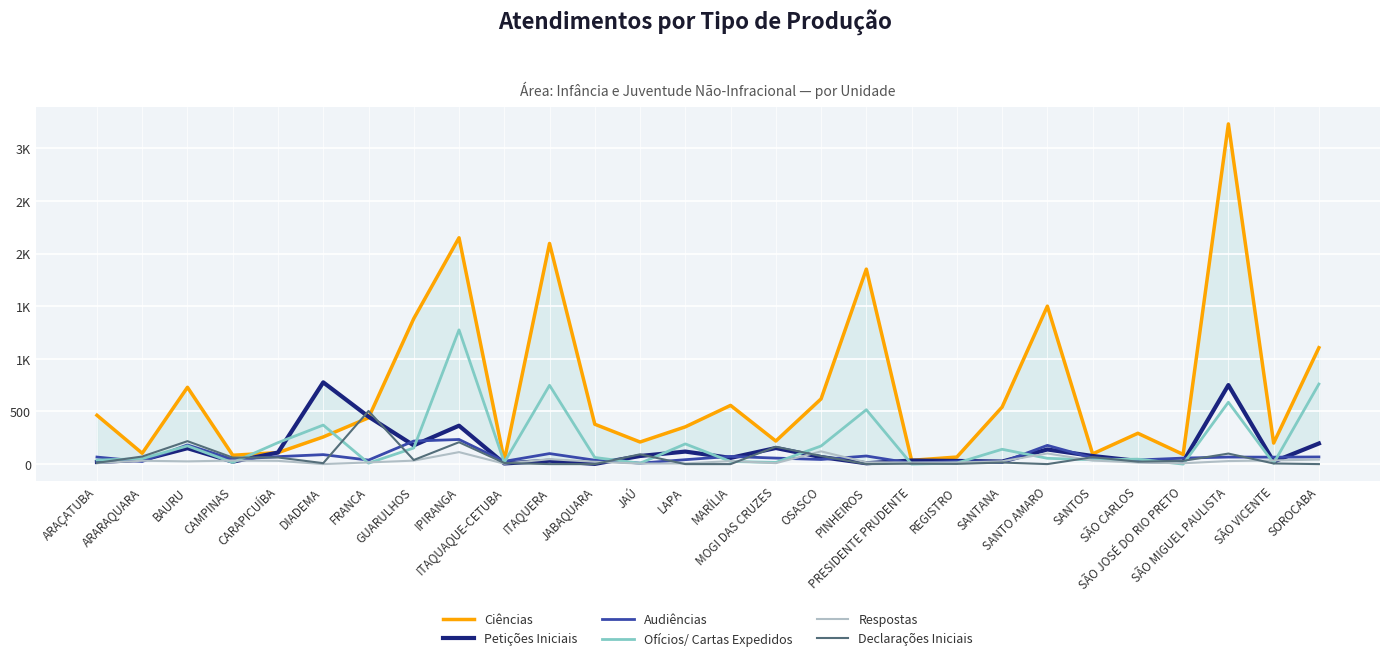

At which category does the chart reach its peak across all series?

SÃO MIGUEL PAULISTA